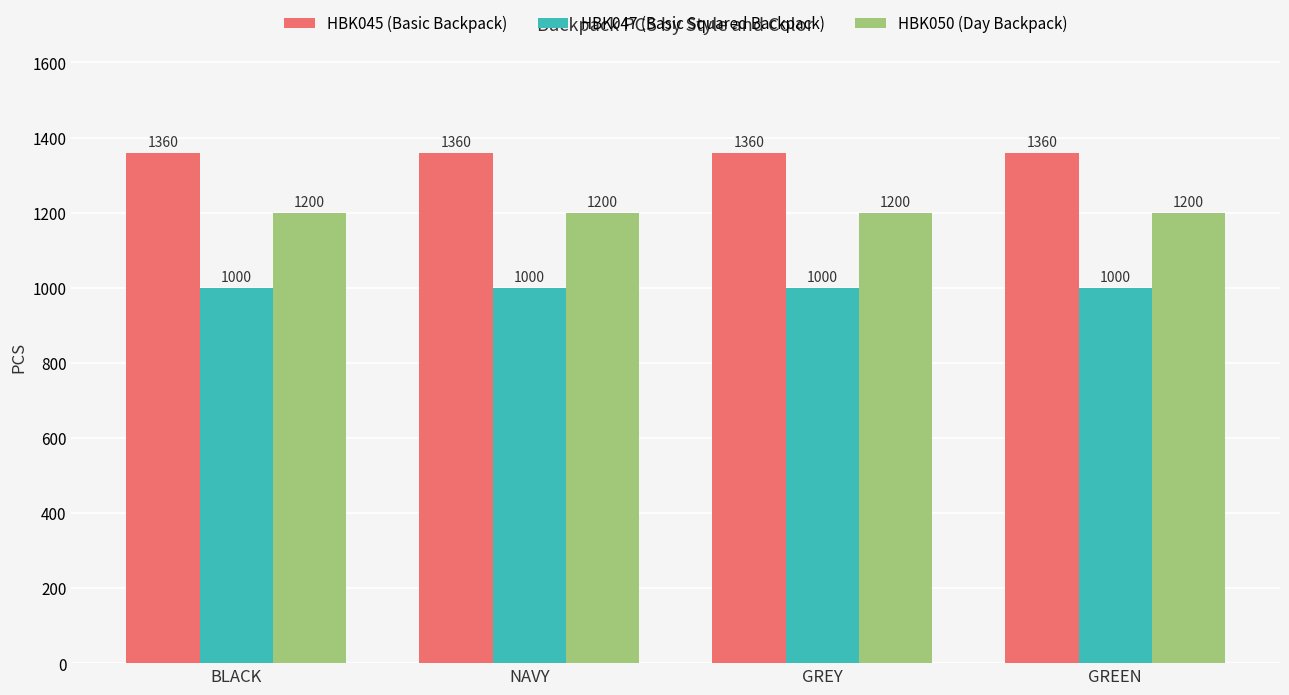

What is the total value across all series at GREEN?

3560